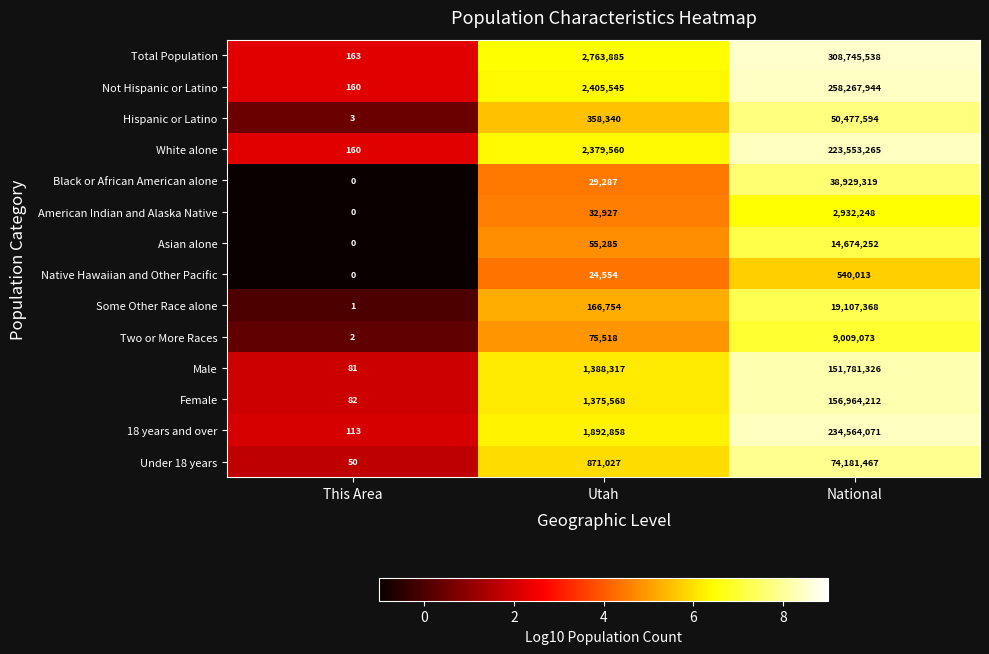

What is the smallest value displayed?

0